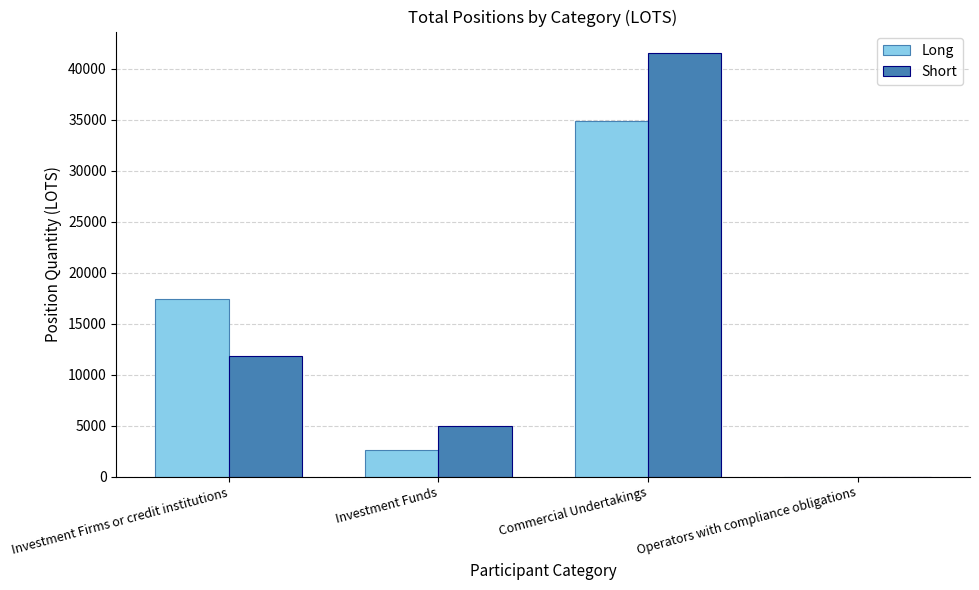

How many positive values does the Long series have?

3